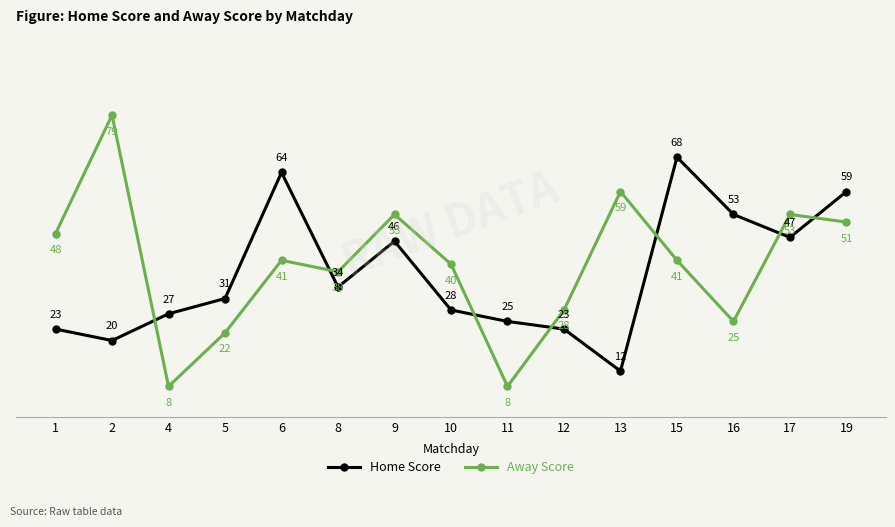

What is the difference between the highest and lowest values at 10?

12